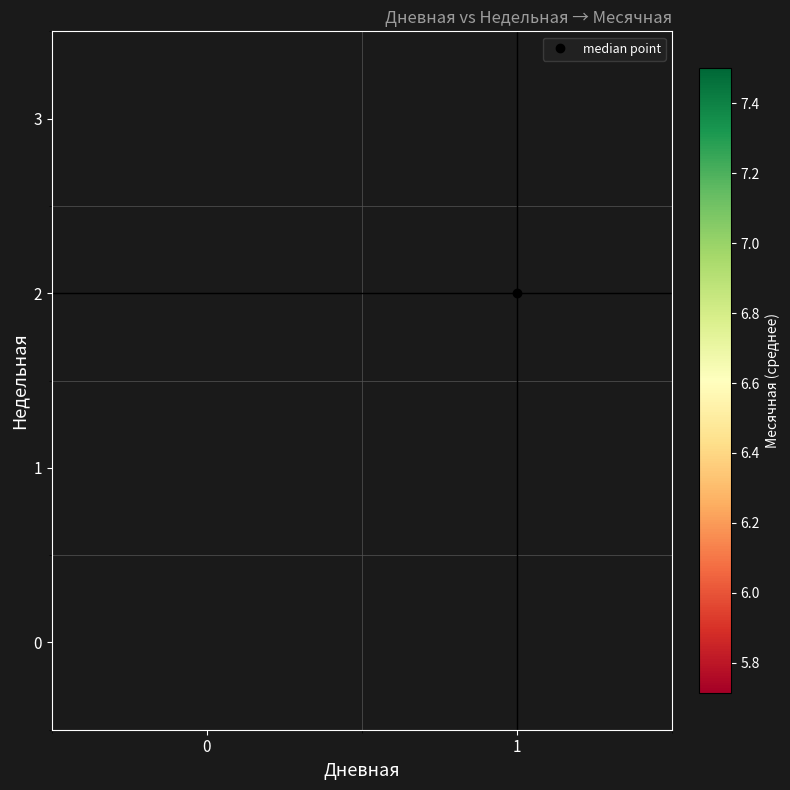

The row_1 series shows 1.8 at 0. True or false?

False